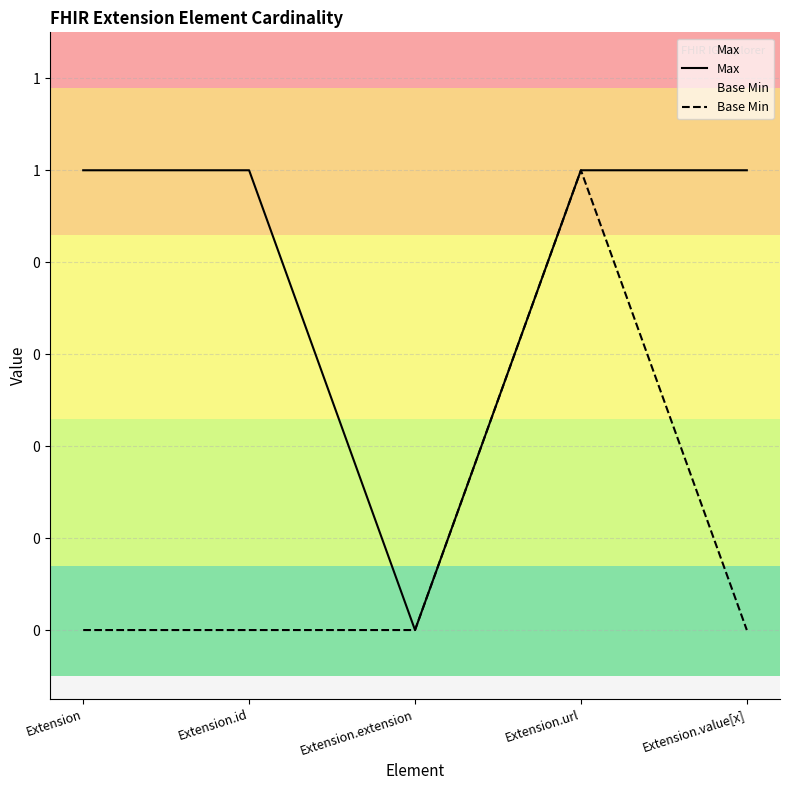

How many lines are shown in the chart?

2